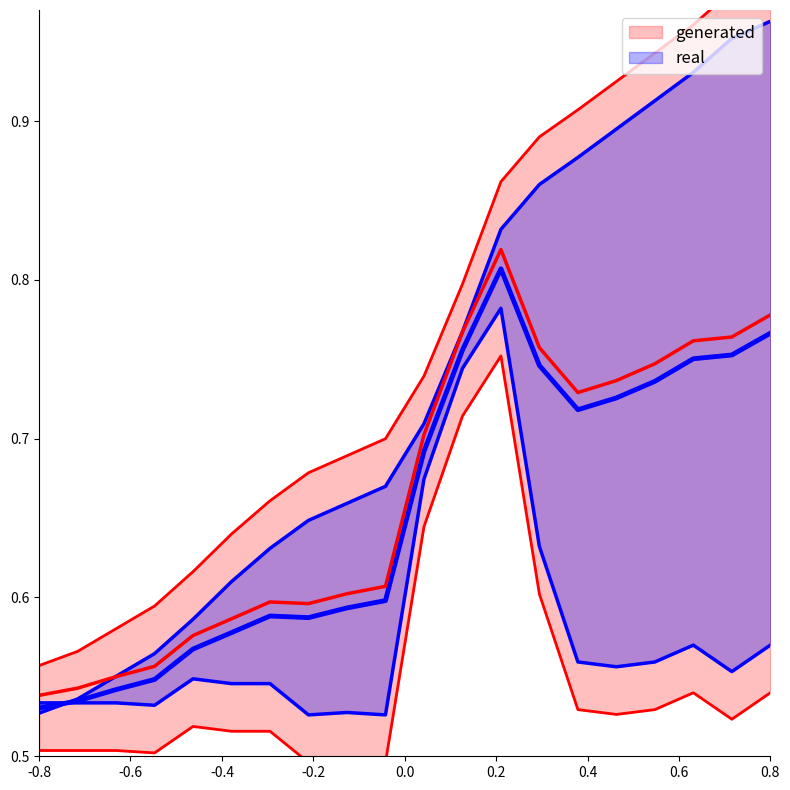

Is it true that serie_start equals 0.3 at 8?

False